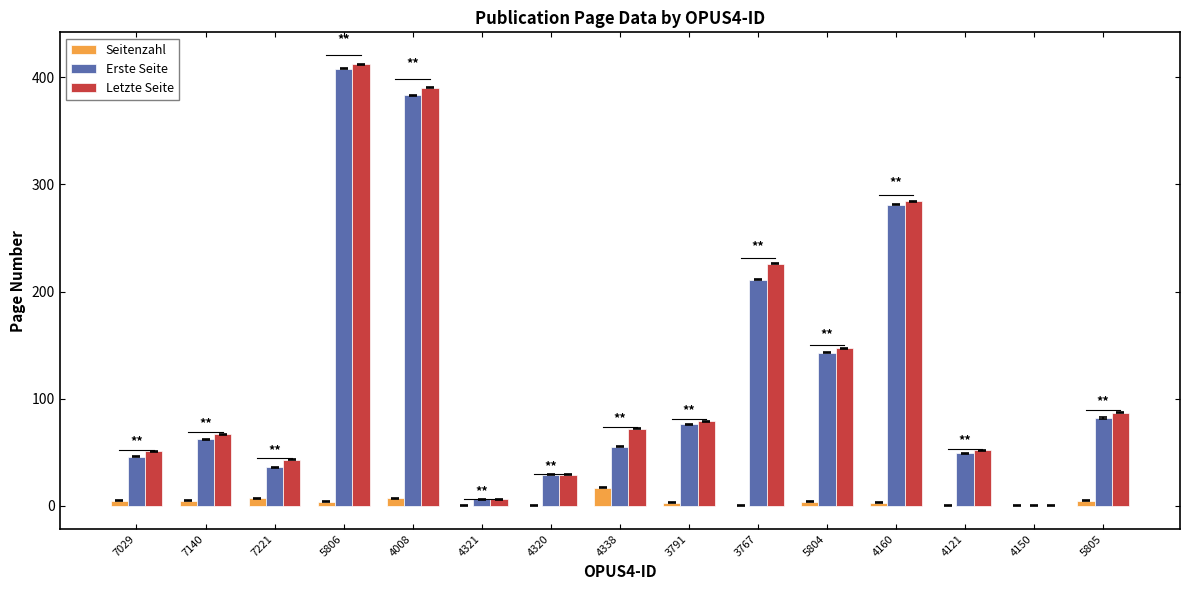

At which label is Erste Seite closest to 204?

3767